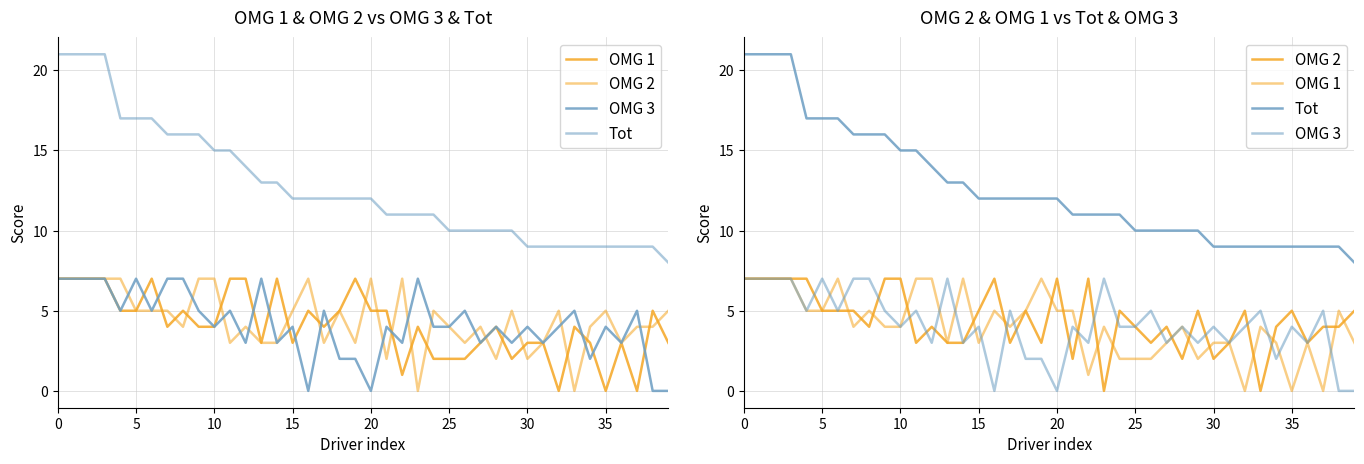

At how many categories does at least one series exceed 20?

4